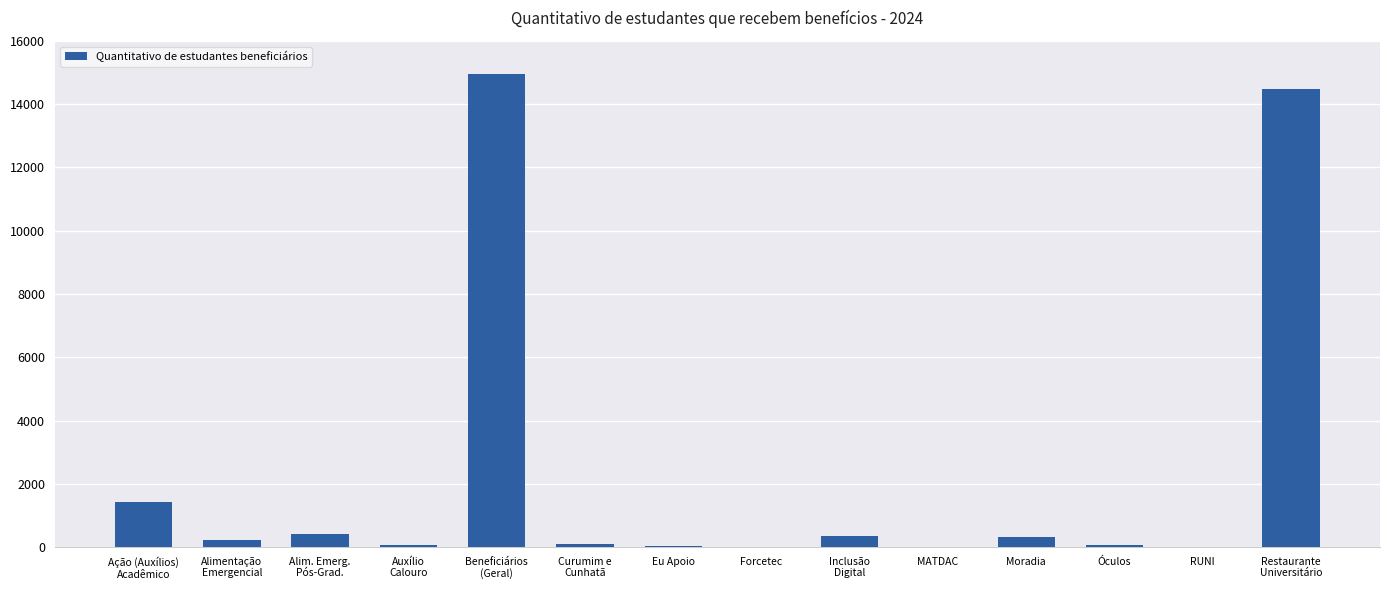

What is the greatest value displayed?

14969